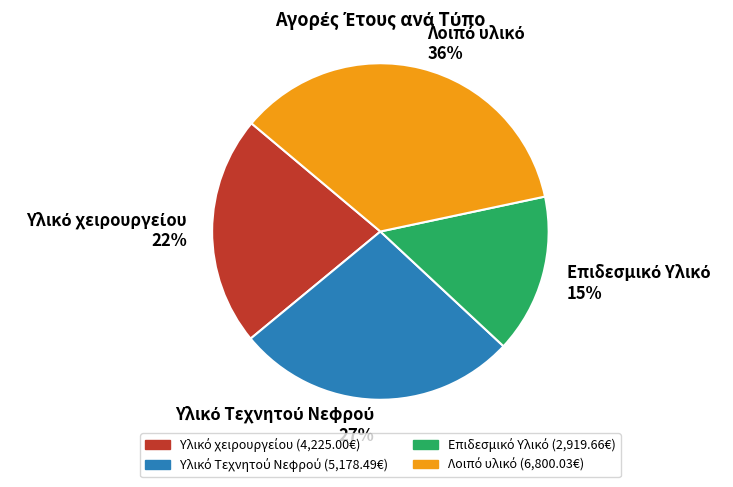

Is there a majority slice in this chart?

No